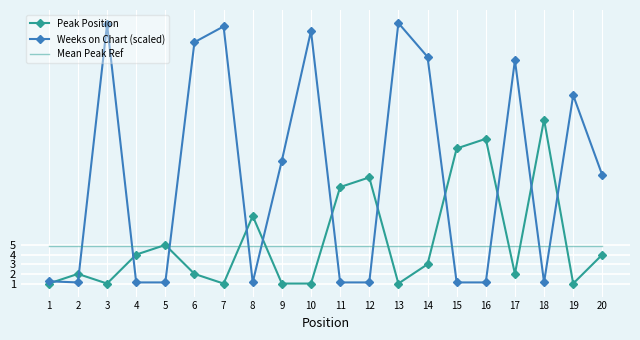

The value of Weeks on Chart (scaled) at 18 is 1.1. True or false?

True